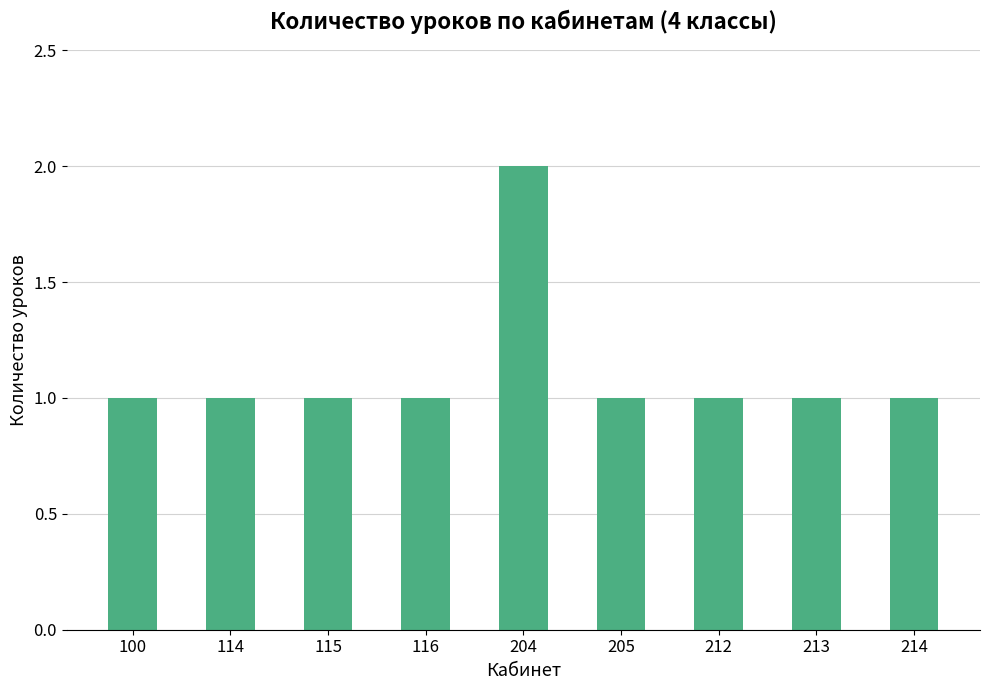

What is the sum of all values?

10